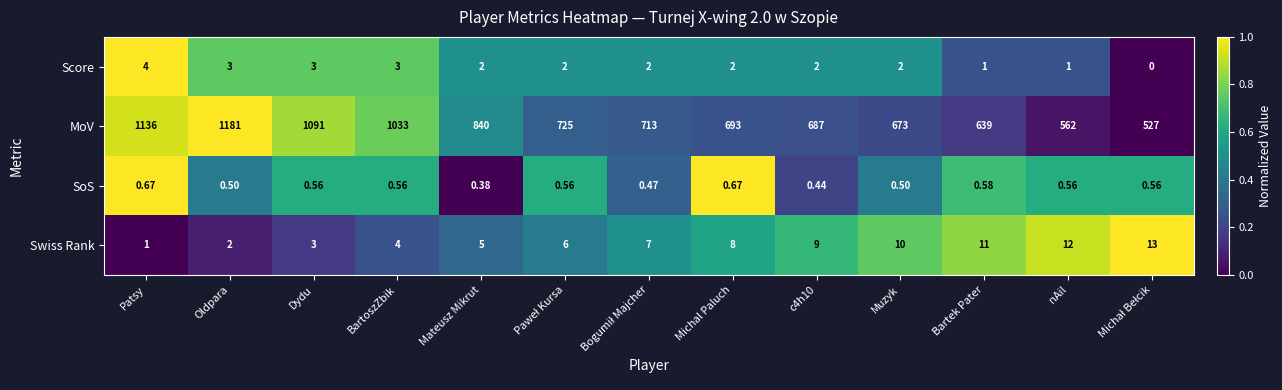

Rank the series at nAil from highest to lowest value.

MoV, Swiss Rank, Score, SoS